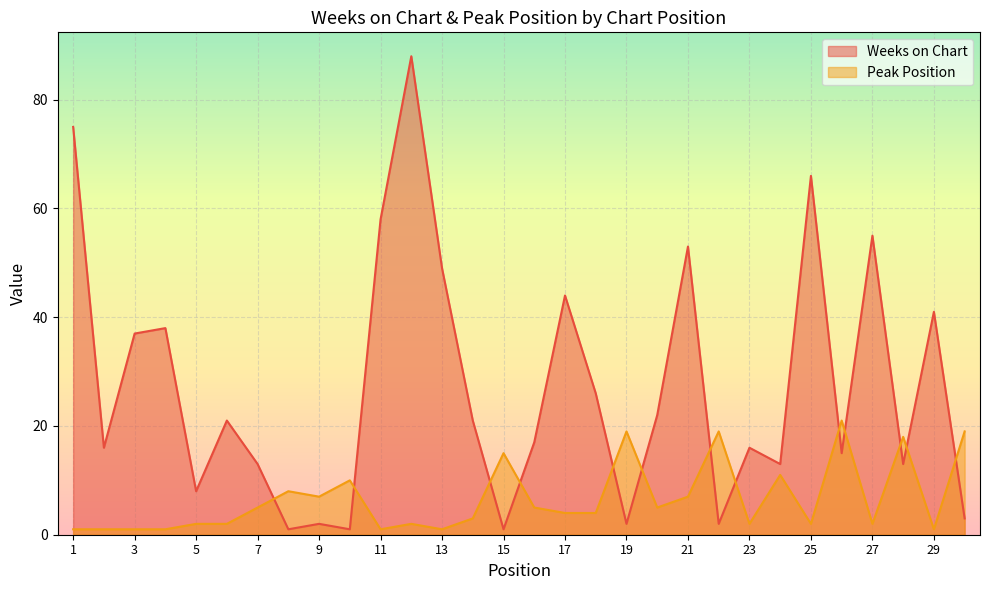

Between which two adjacent categories do Peak Position and Weeks on Chart first intersect?

7 and 8